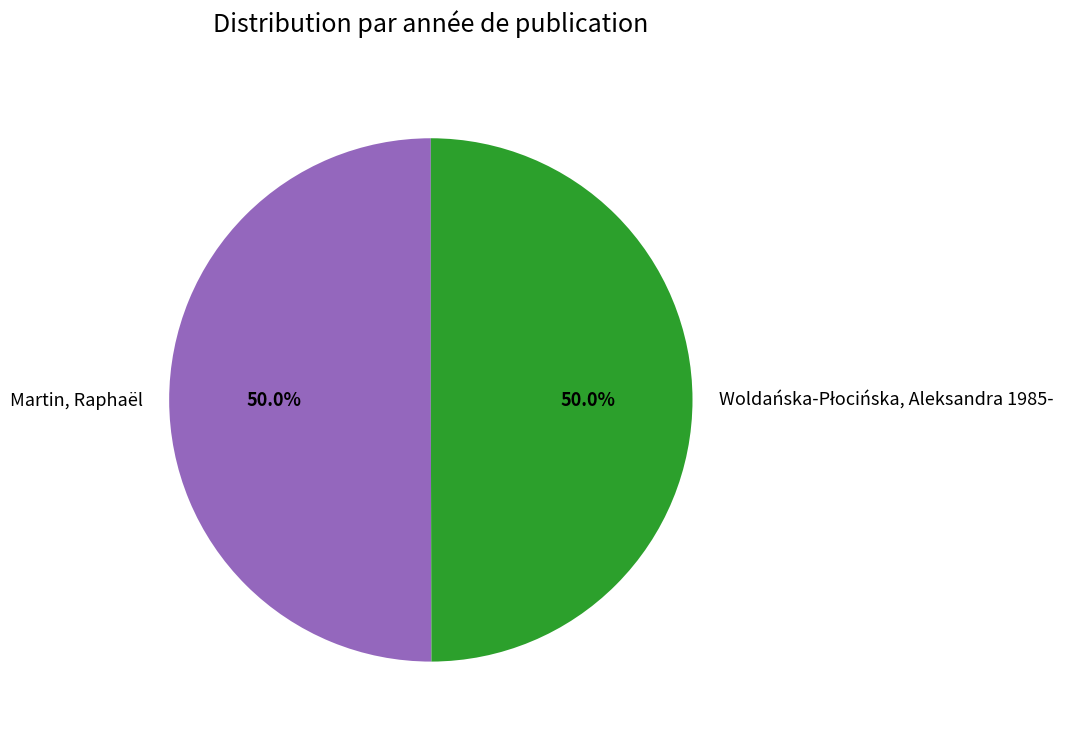

To the nearest percent, what is the average slice percentage?

50%